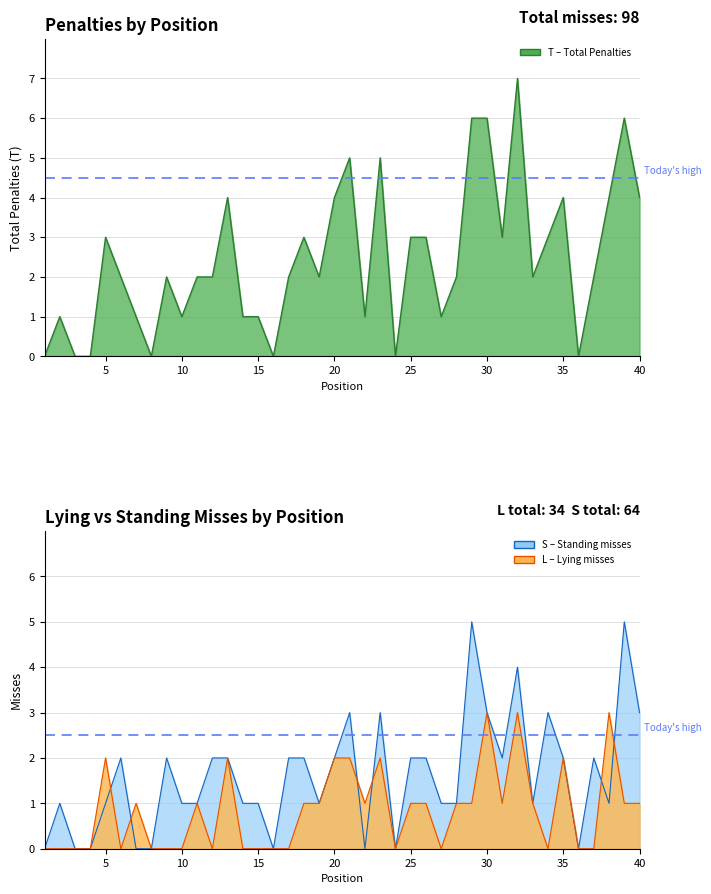

Rank the series by their average value, from lowest to highest.

L (Lying), S (Standing), T (Penalties)